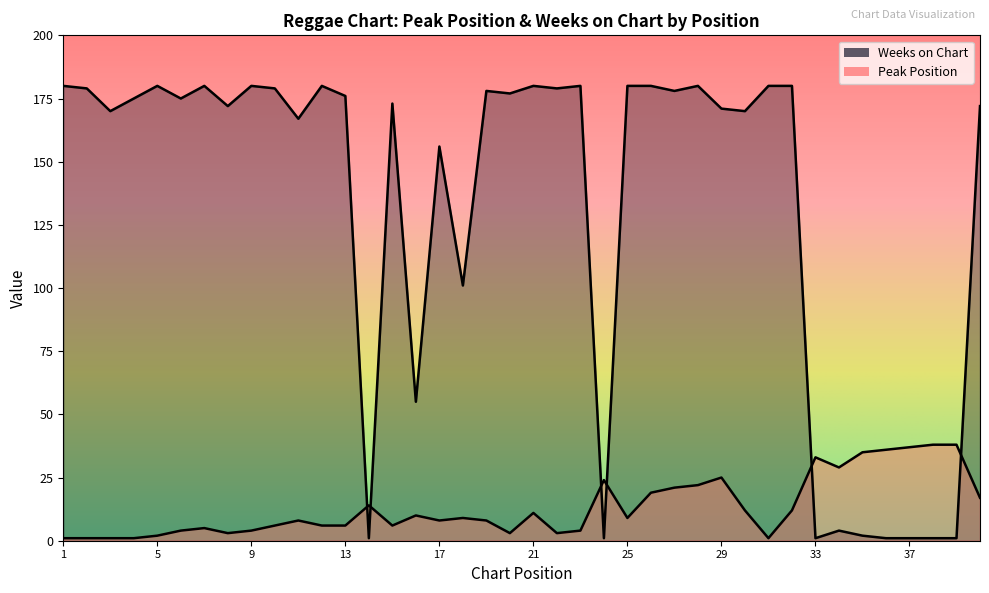

Is it true that Peak Position equals 0 at 3?

False